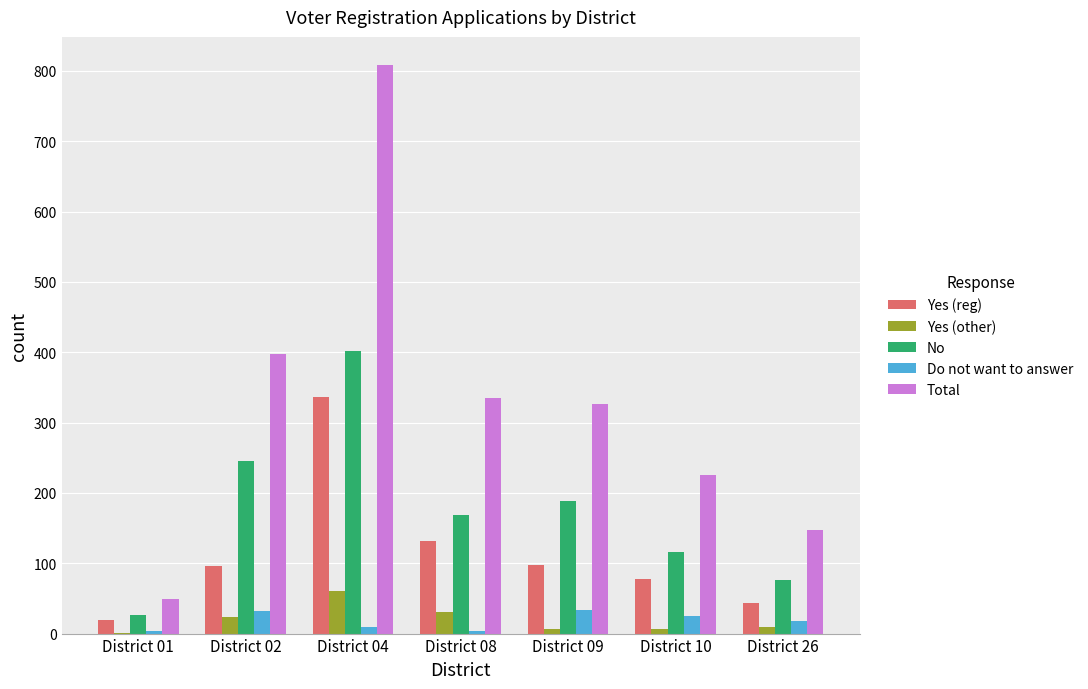

Between District 04 and District 10, which series saw the biggest shift?

Total